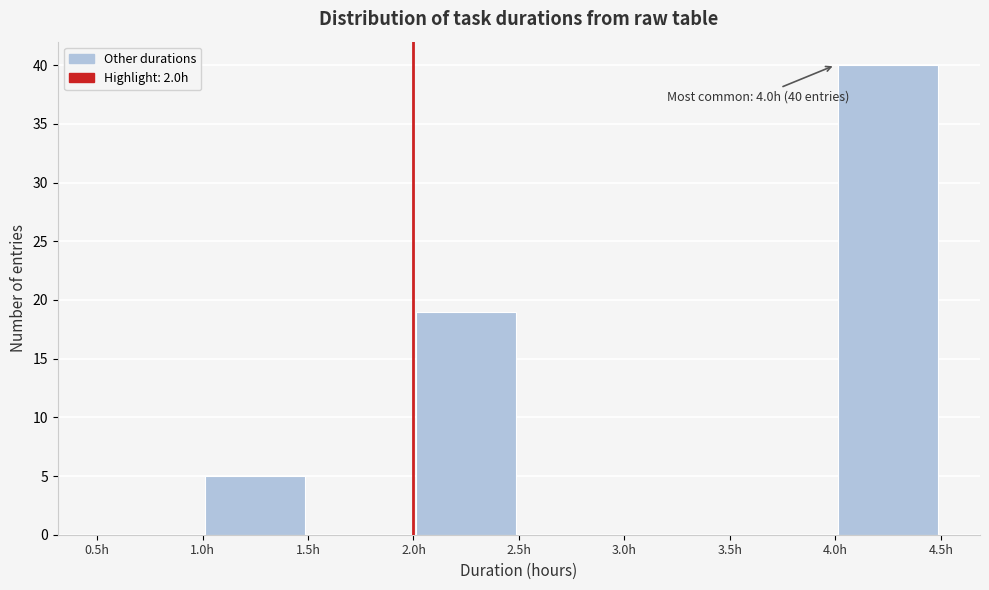

Which range on the x-axis has the tallest bar?

4.0 to 4.5